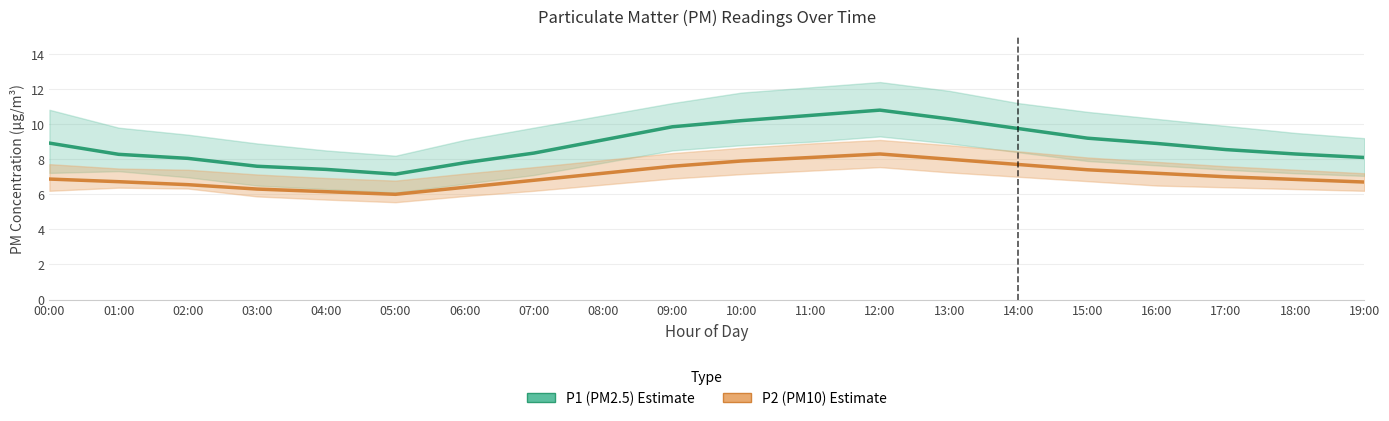

How many interior local valleys does the P2 (PM10) series have?

1